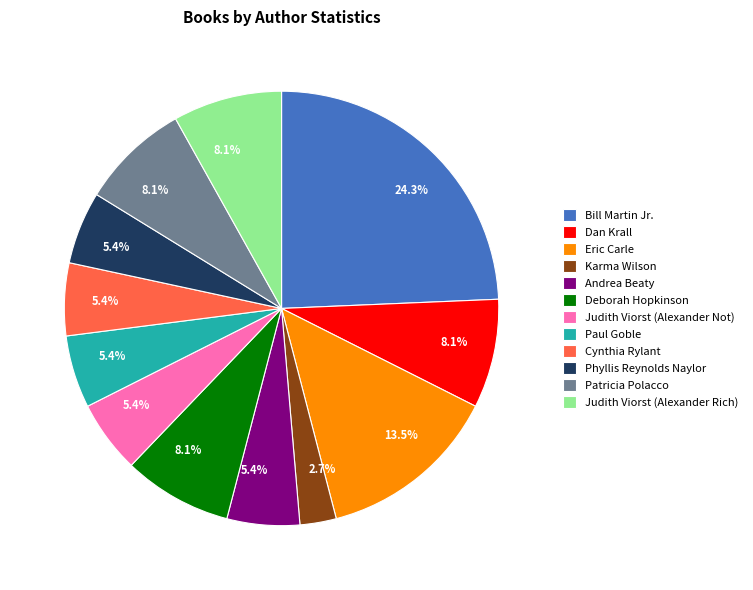

How many segments does this pie chart have?

12